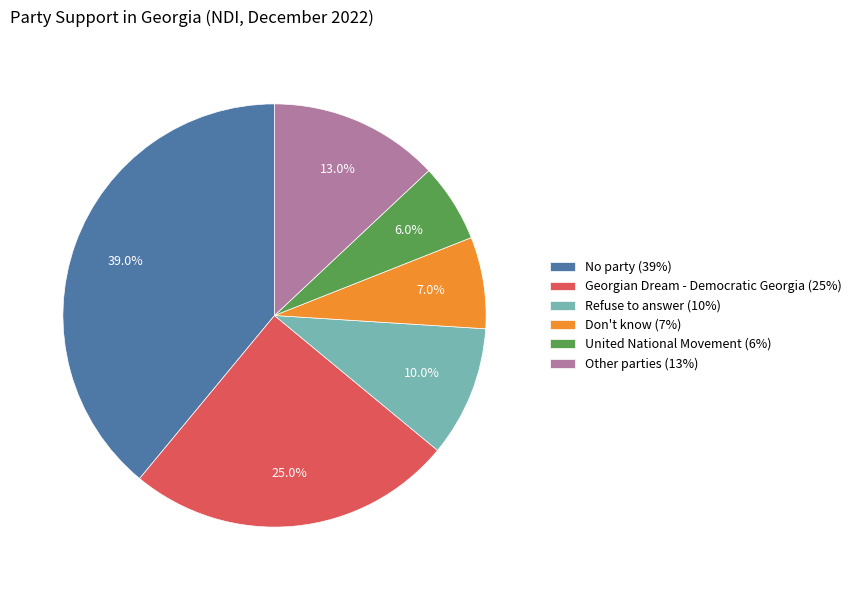

To the nearest percent, what portion does United National Movement represent?

6%